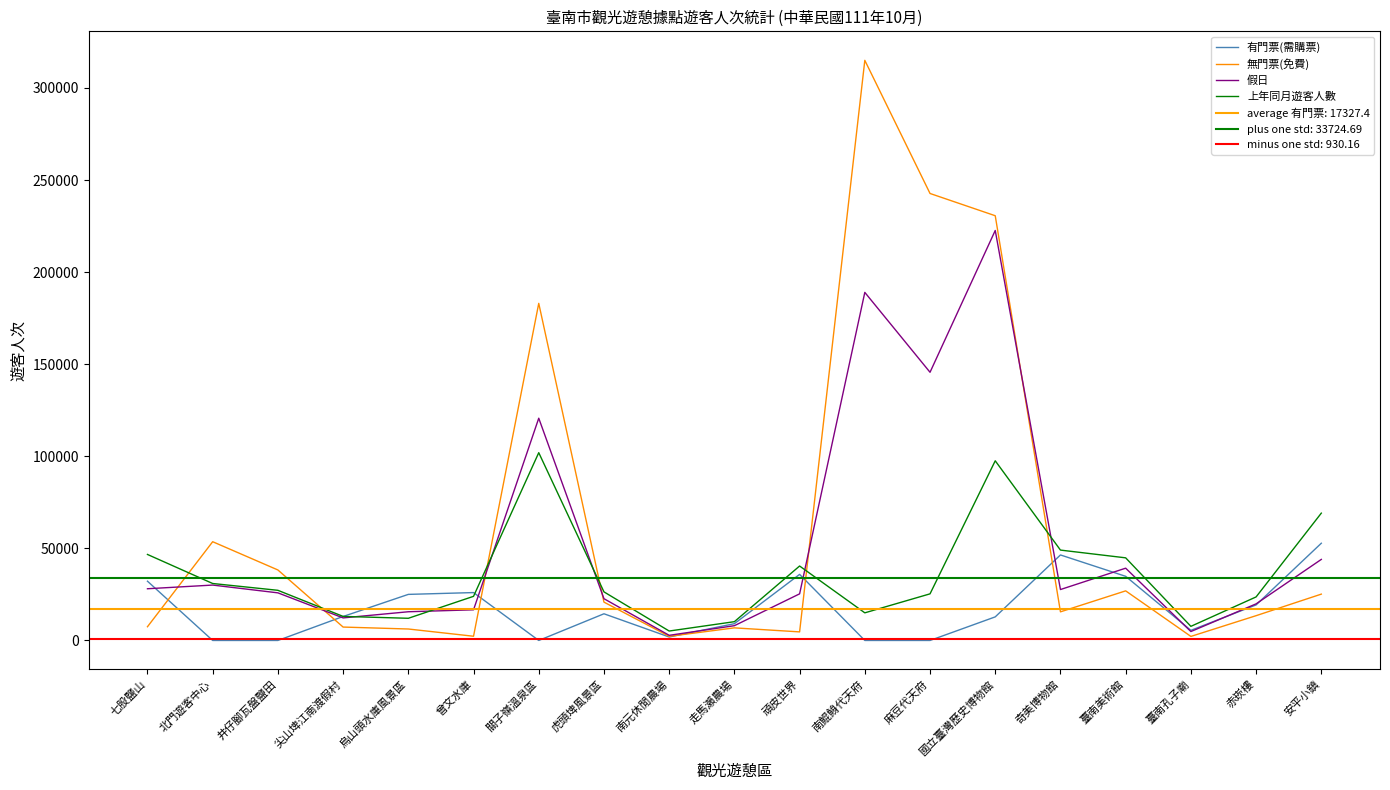

Where do 上年同月遊客人數 and 假日 first cross each other?

尖山埤江南渡假村 and 烏山頭水庫風景區